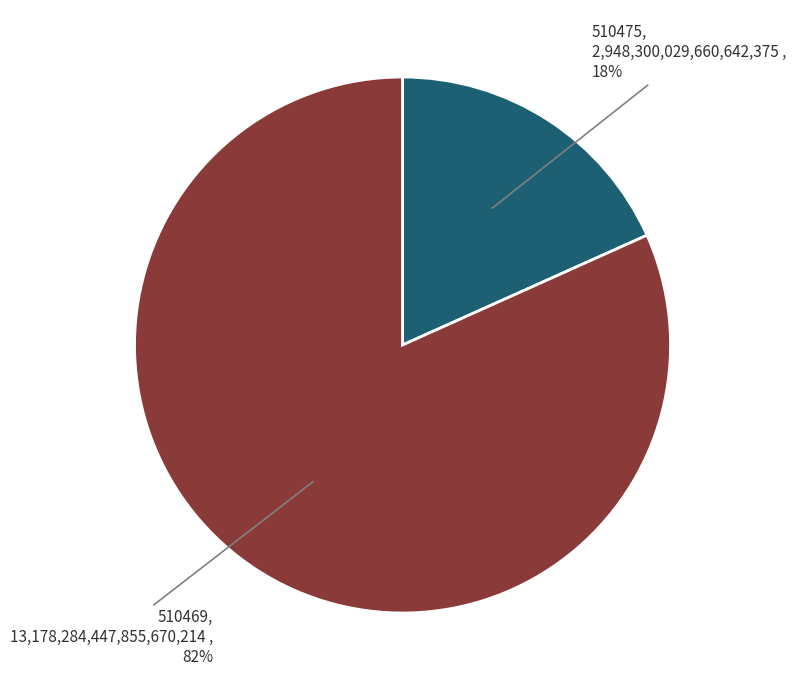

True or false: 510475 accounts for 24% of the total.

False